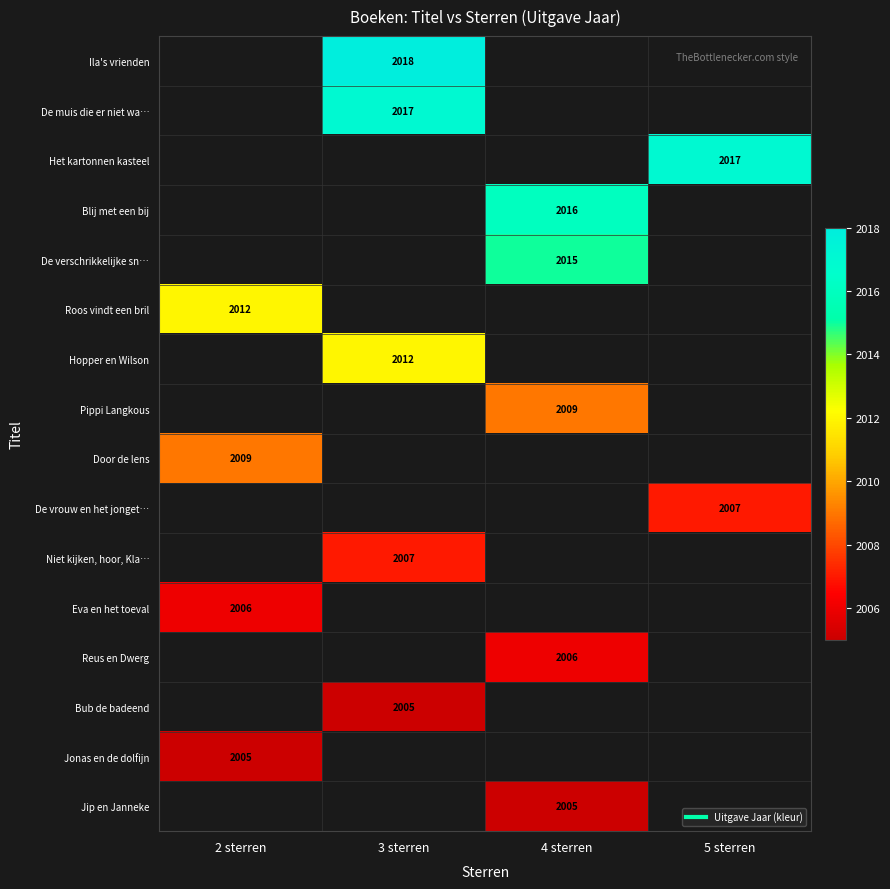

The value of De verschrikkelijke sn… at 4 sterren is 3524.2. True or false?

False